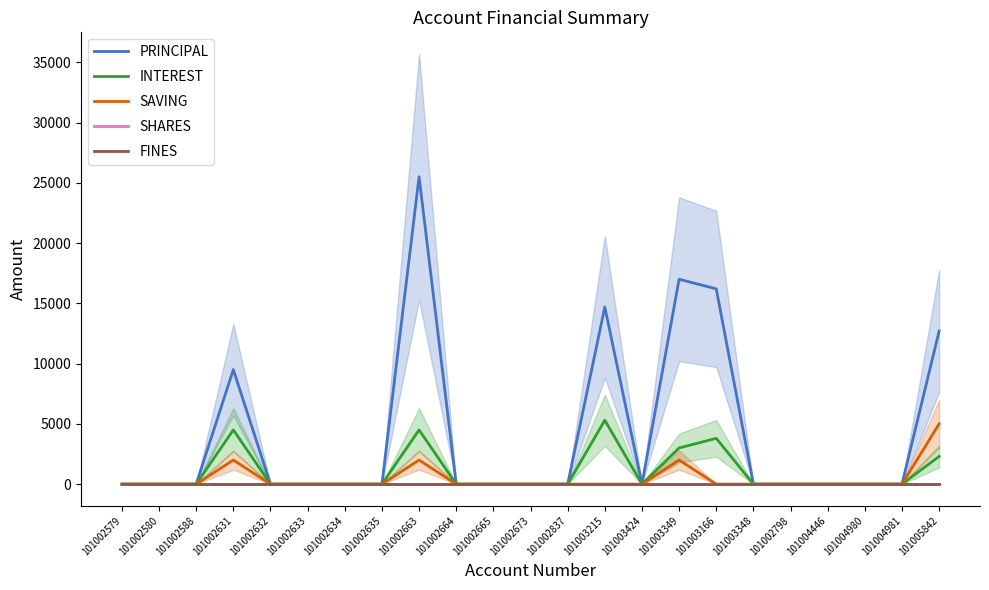

Reading left to right, transcribe all the data shown in this chart.

PRINCIPAL: 0	0	0	9500	0	0	0	0	25500	0	0	0	0	14700	0	17000	16200	0	0	0	0	0	12700
INTEREST: 0	0	0	4500	0	0	0	0	4500	0	0	0	0	5300	0	3000	3800	0	0	0	0	0	2300
SAVING: 0	0	0	2000	0	0	0	0	2000	0	0	0	0	0	0	2000	0	0	0	0	0	0	5000
SHARES: 0	0	0	0	0	0	0	0	0	0	0	0	0	0	0	0	0	0	0	0	0	0	0
FINES: 0	0	0	0	0	0	0	0	0	0	0	0	0	0	0	0	0	0	0	0	0	0	0